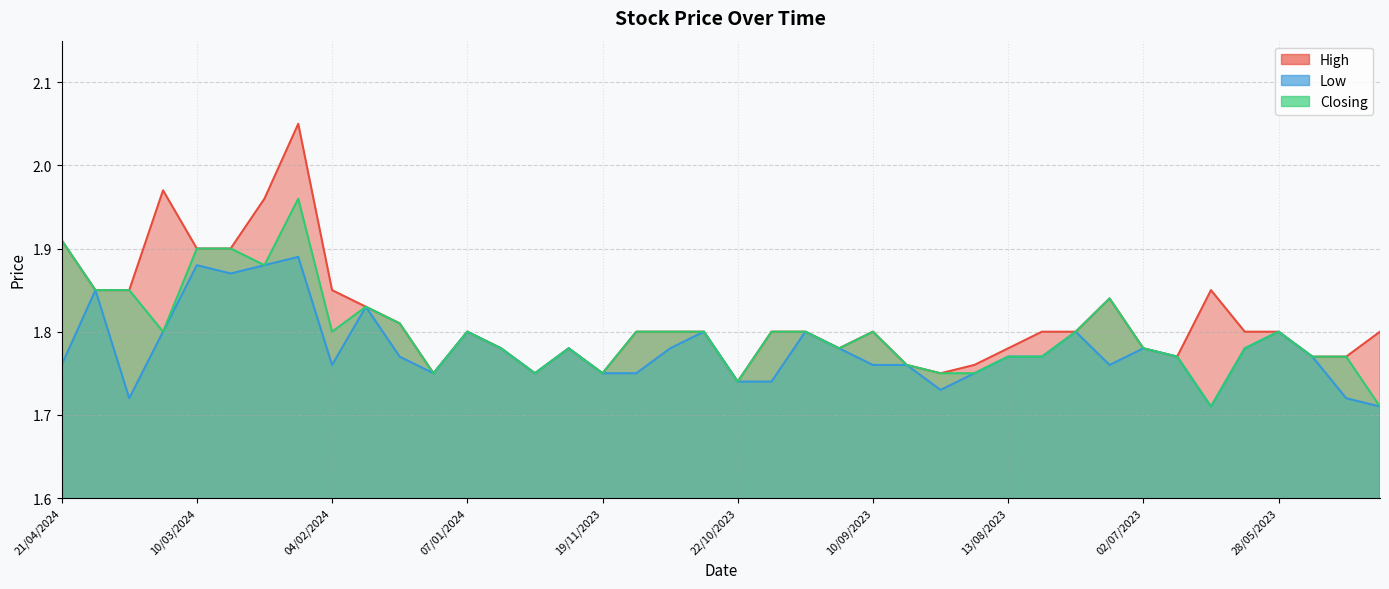

At which label does Low reach its peak?

18/02/2024